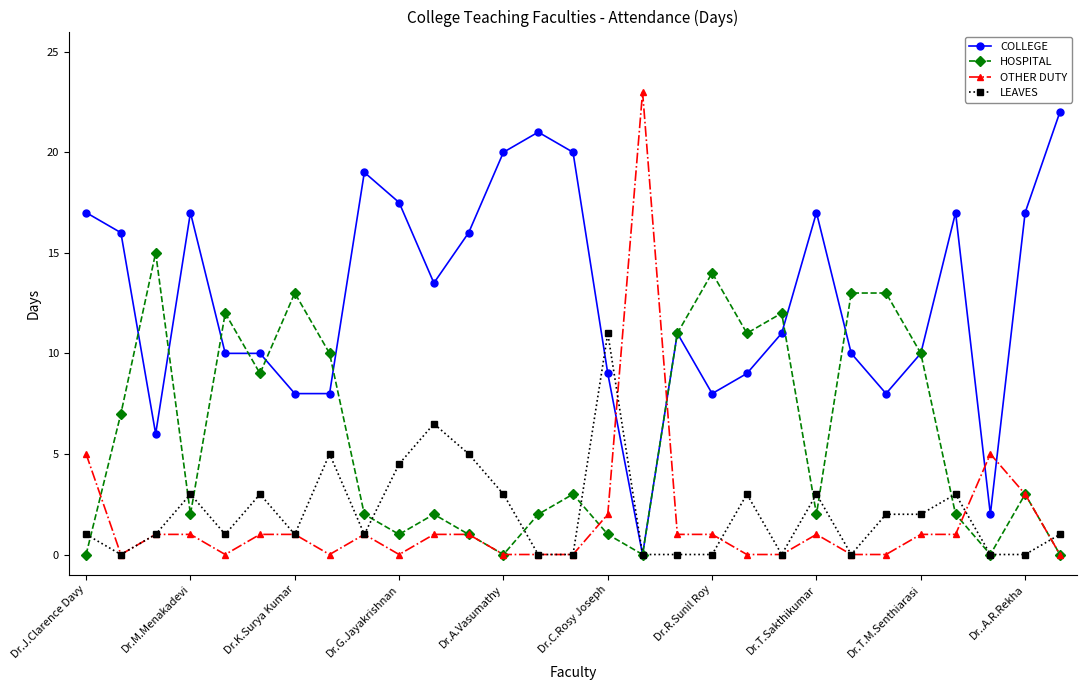

What are all the series names shown in the legend?

COLLEGE, HOSPITAL, OTHER DUTY, LEAVES